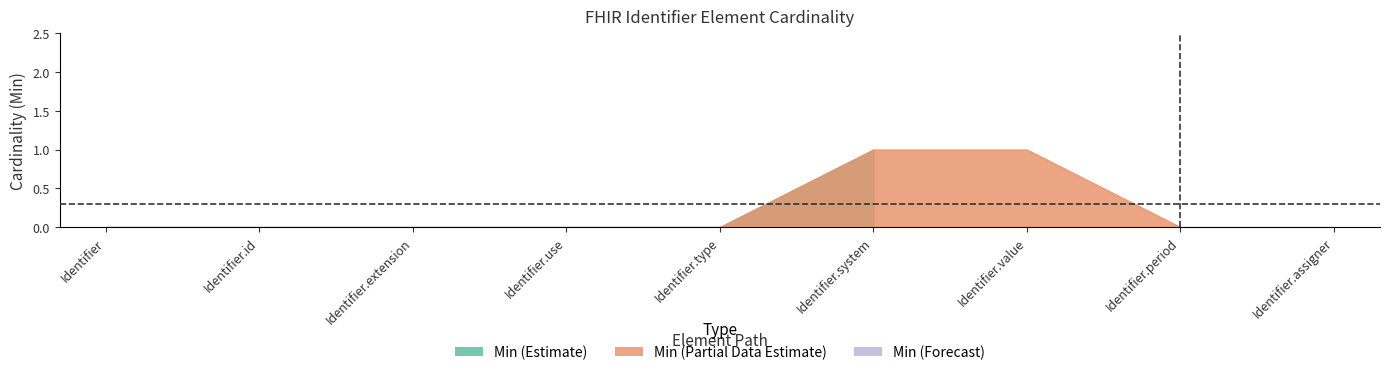

At which category is the sum across all series the highest?

Identifier.system